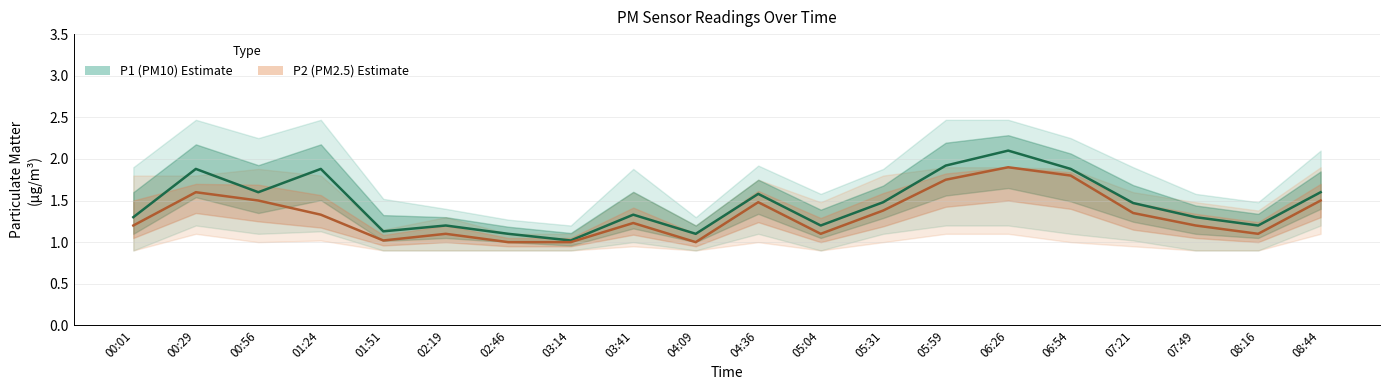

How many data points in P2 (PM2.5) are above 1?

17